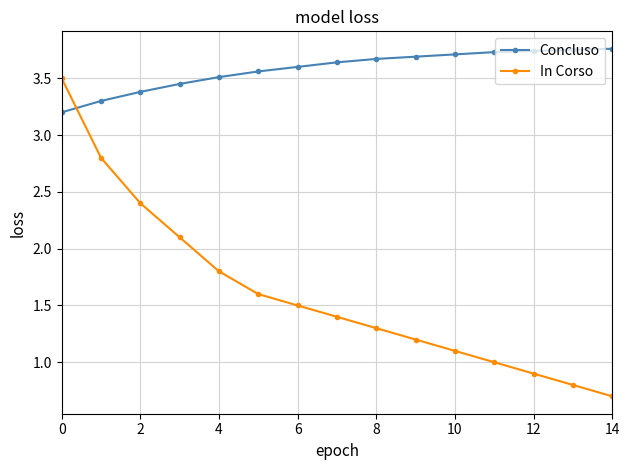

List the series in order of their overall mean, highest first.

Concluso, In Corso